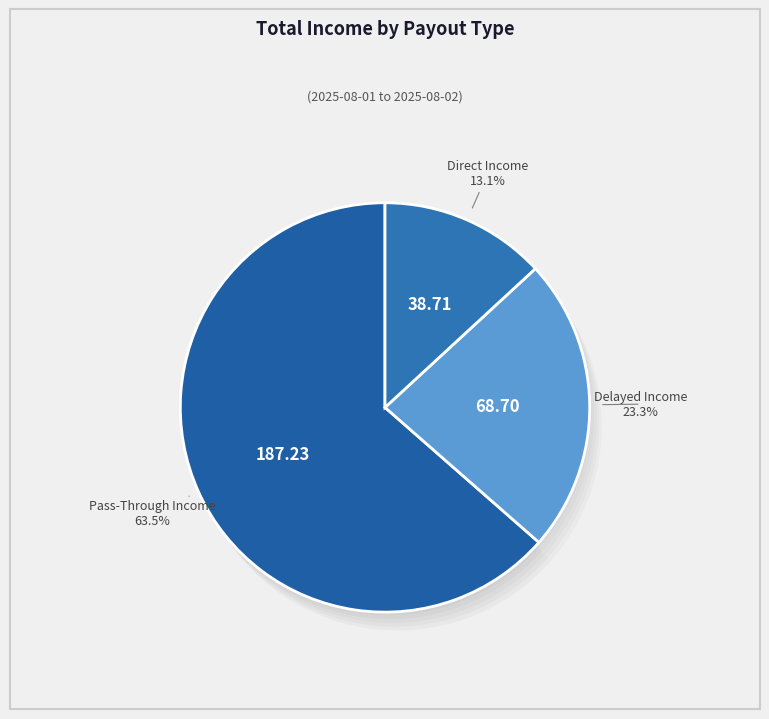

Combined, what portion of the pie is Pass-Through Income and Direct Income?

76.7%